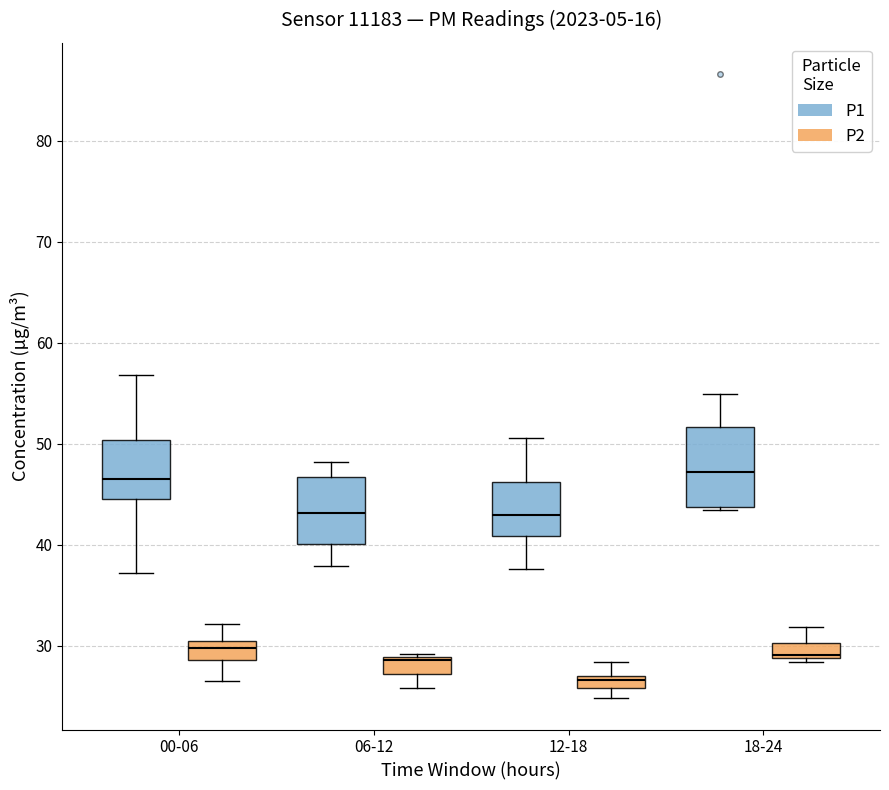

Which box has the lowest median line?

12-18 (P2)